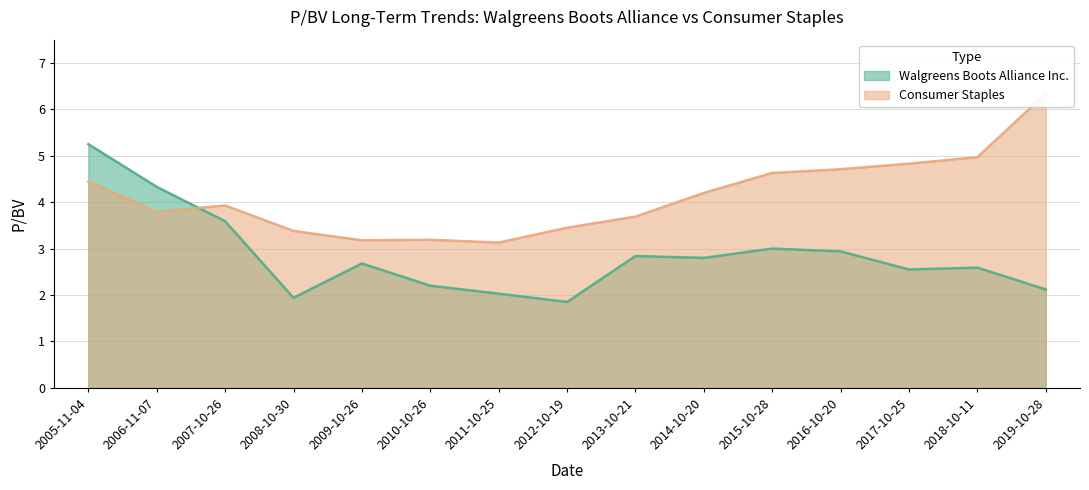

What are all the series names shown in the legend?

Walgreens Boots Alliance Inc., Consumer Staples